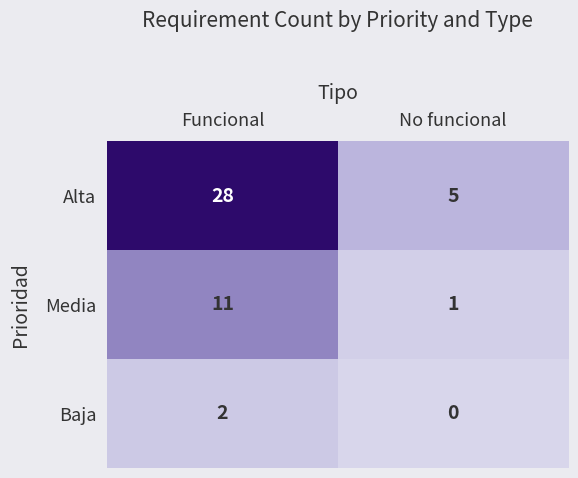

List the series in order of their peak value, highest first.

Alta, Media, Baja